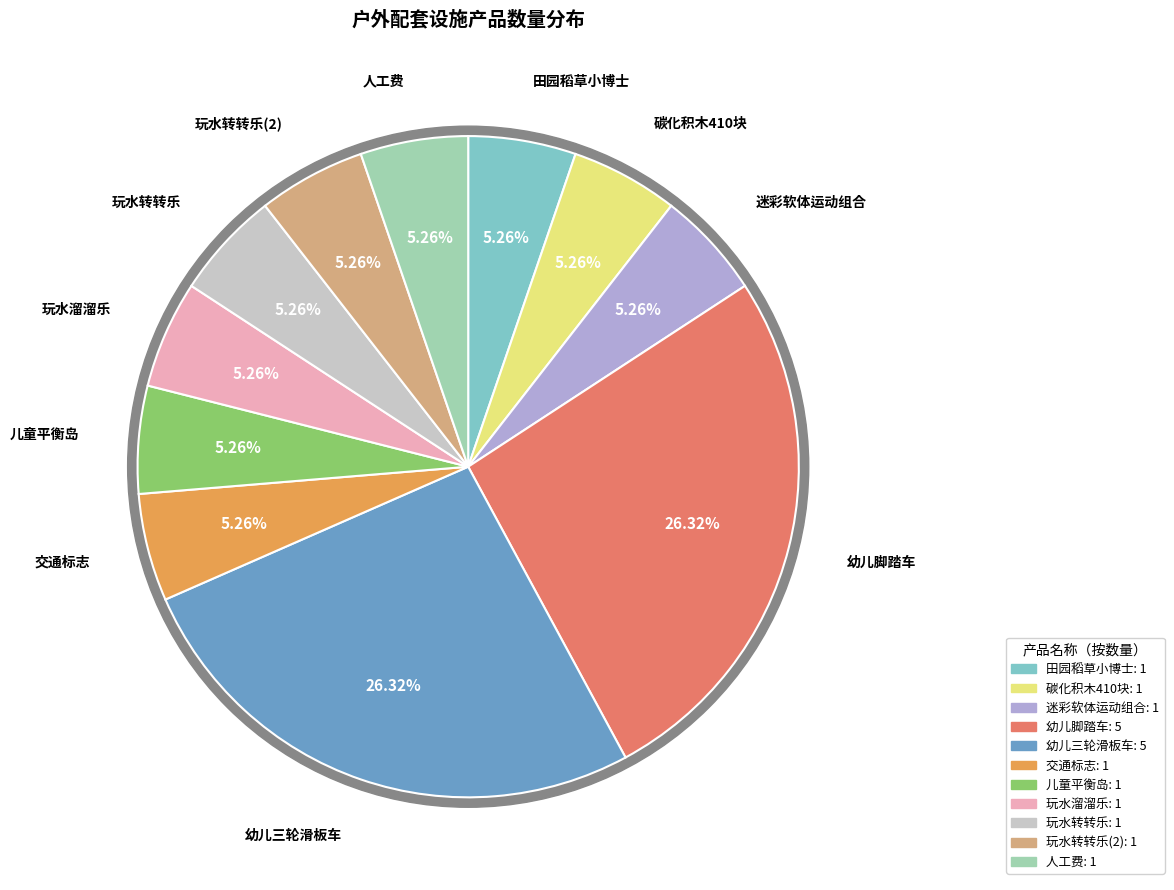

Count the number of slices in the pie.

11